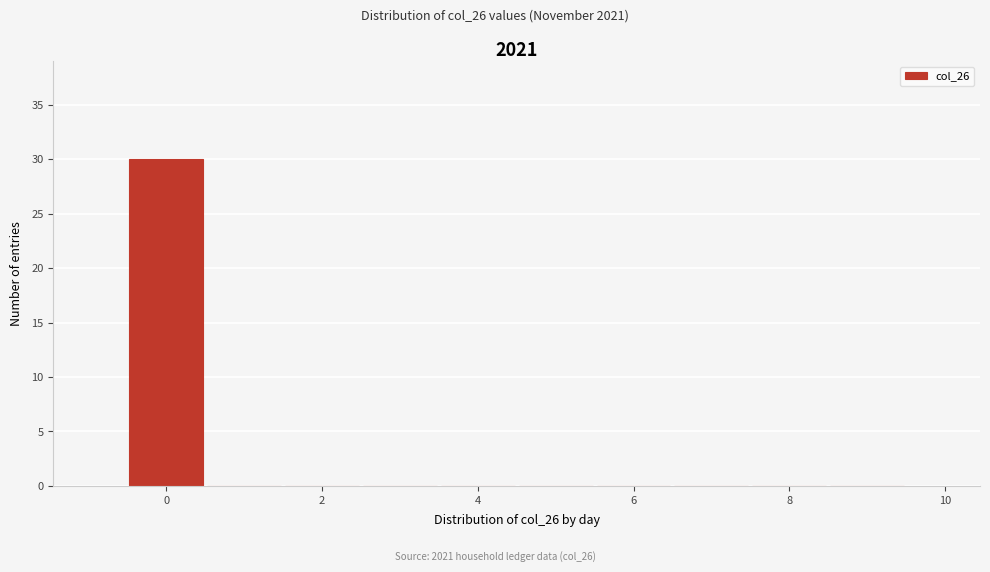

Which range on the x-axis has the tallest bar?

-0.5 to 0.5